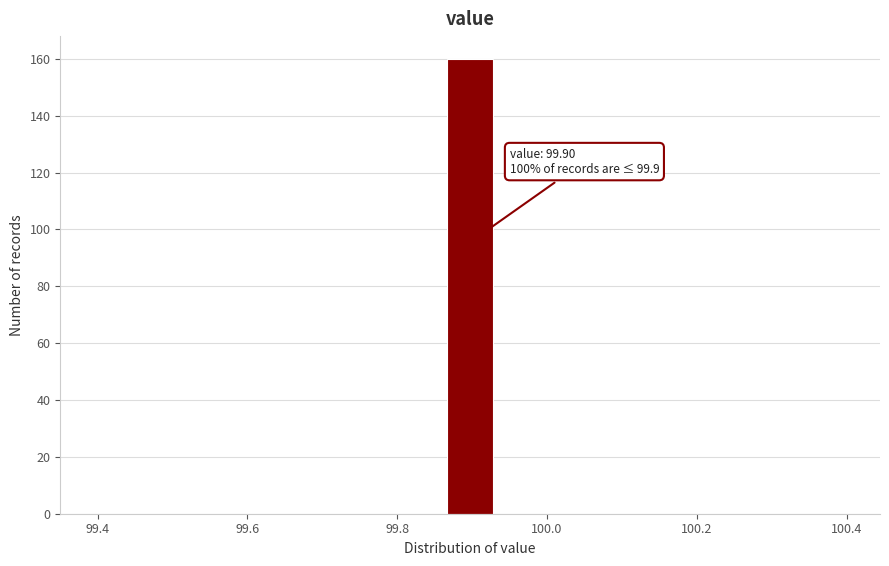

Read against the x-axis, roughly where is the centre of the tallest bar?

99.90